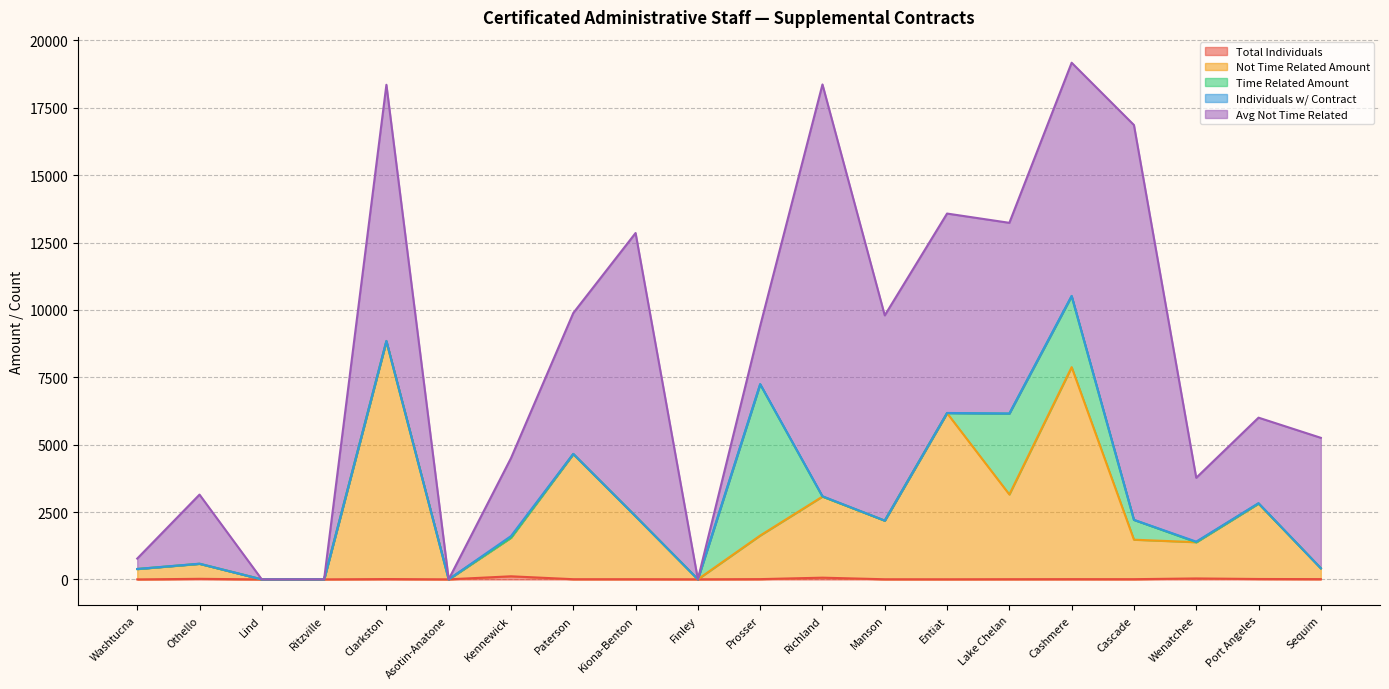

What is the label of the 11th point from the right?

Finley